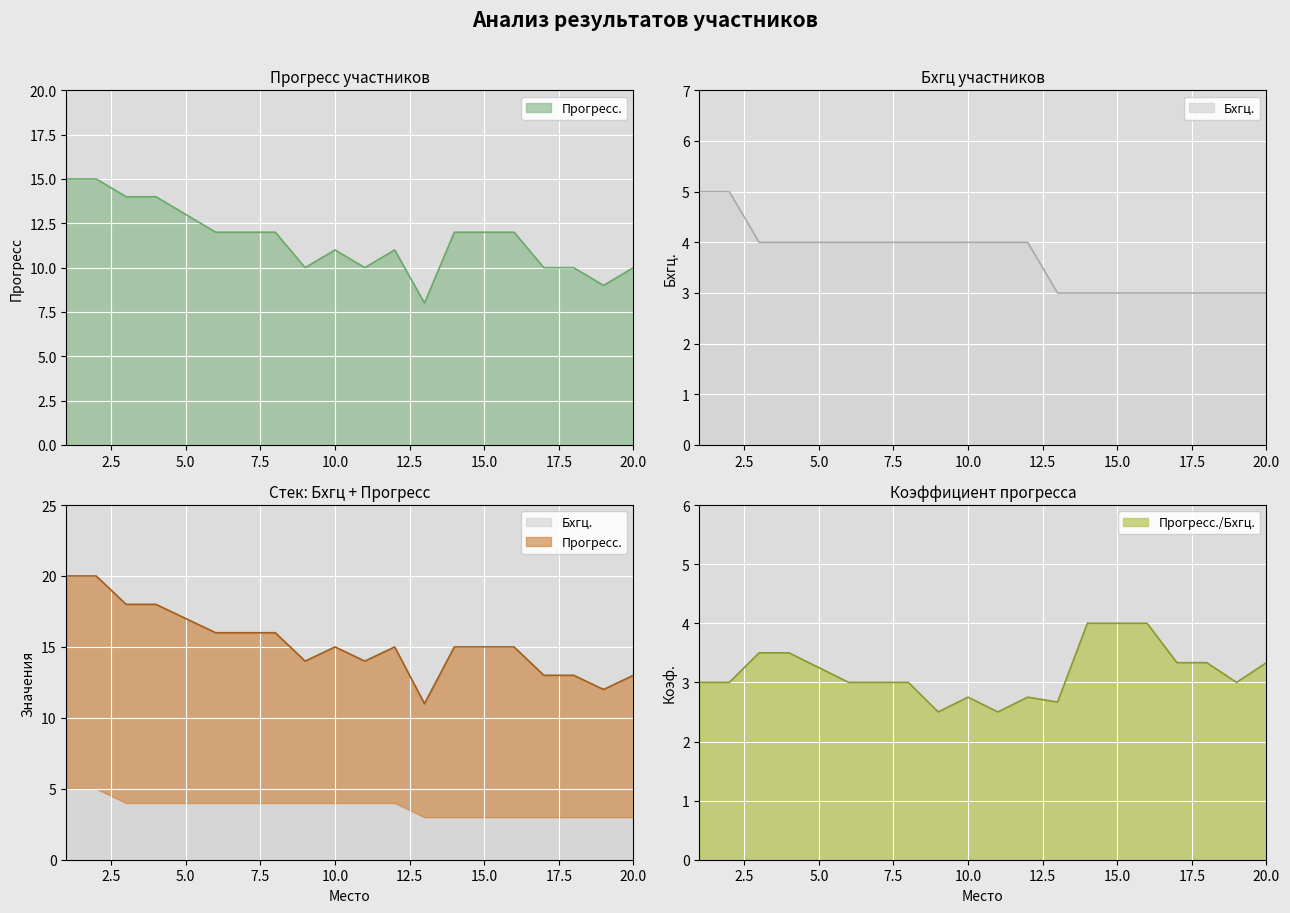

What is the value of the 10th point from the left?

11